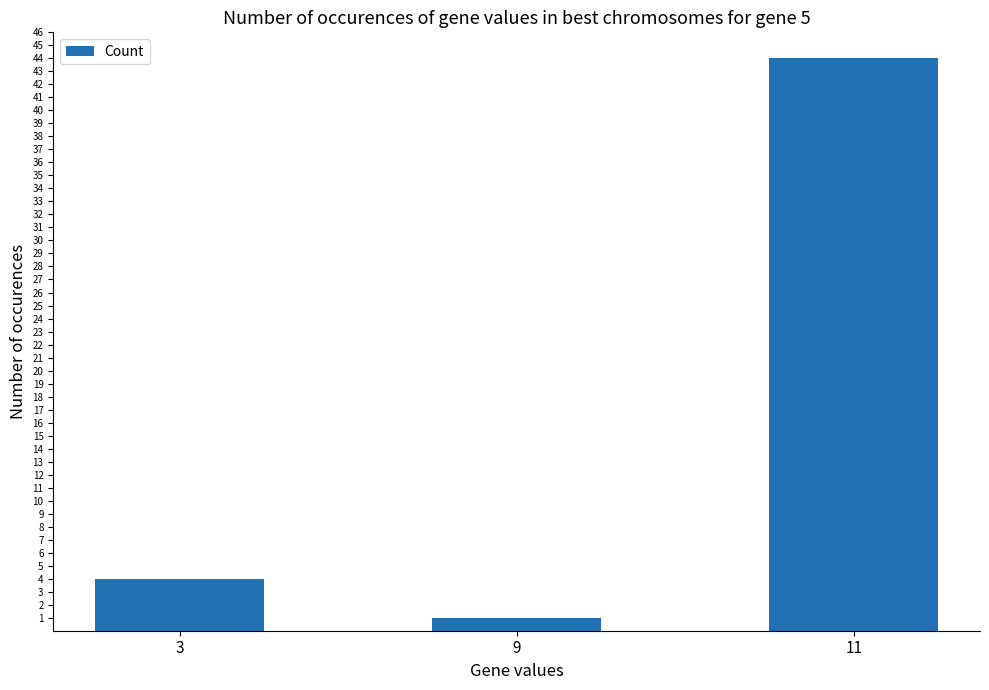

Does the chart contain any negative values?

No